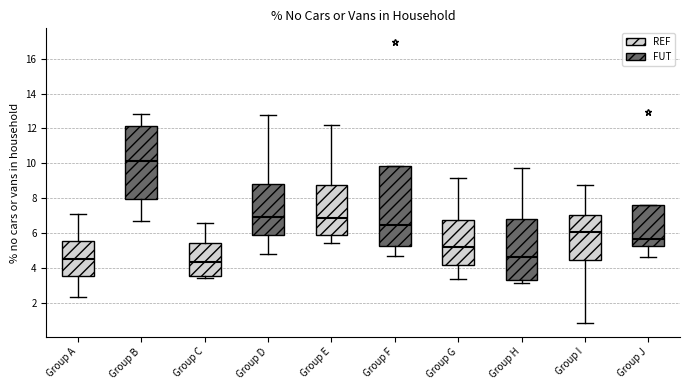

Reading left to right, read every box against the y-axis: the position of its median line, the range the box covers, and the ends of its whiskers. The values are not printed on the chart, so give them approximately, as read against the axis.

Group A: median 4.6, box 3.6 to 5.6, whiskers 2.4 to 7.0
Group B: median 10.2, box 8.0 to 12.2, whiskers 6.8 to 12.8
Group C: median 4.4, box 3.6 to 5.4, whiskers 3.4 to 6.6
Group D: median 7.0, box 6.0 to 8.8, whiskers 4.8 to 12.8
Group E: median 6.8, box 6.0 to 8.8, whiskers 5.4 to 12.2
Group F: median 6.4, box 5.4 to 9.8, whiskers 4.8 to 9.8
Group G: median 5.2, box 4.2 to 6.8, whiskers 3.4 to 9.2
Group H: median 4.6, box 3.4 to 6.8, whiskers 3.2 to 9.8
Group I: median 6.0, box 4.4 to 7.0, whiskers 1.0 to 8.8
Group J: median 5.6, box 5.2 to 7.6, whiskers 4.6 to 7.6